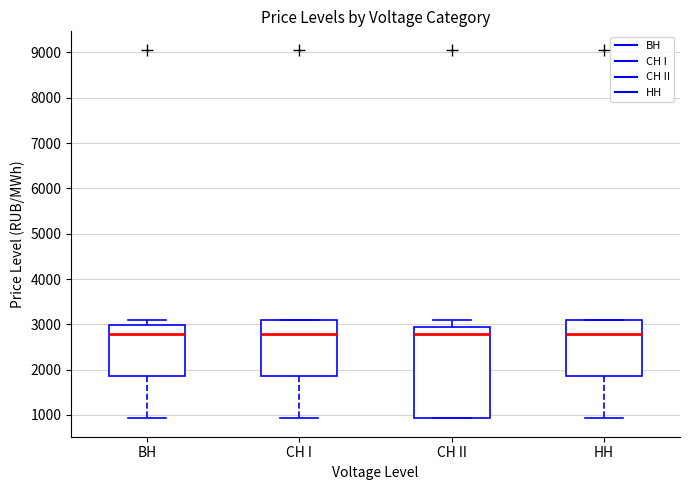

Reading left to right, transcribe this box plot: for each box, give where its median line is, the range the box spans, and where its two whiskers end, as read against the y-axis. The values are not printed on the chart, so give them approximately, as read against the axis.

BH: median 2800, box 1900 to 3000, whiskers 900 to 3100
CH I: median 2800, box 1900 to 3100, whiskers 900 to 3100
CH II: median 2800, box 900 to 3000, whiskers 900 to 3100
HH: median 2800, box 1900 to 3100, whiskers 900 to 3100